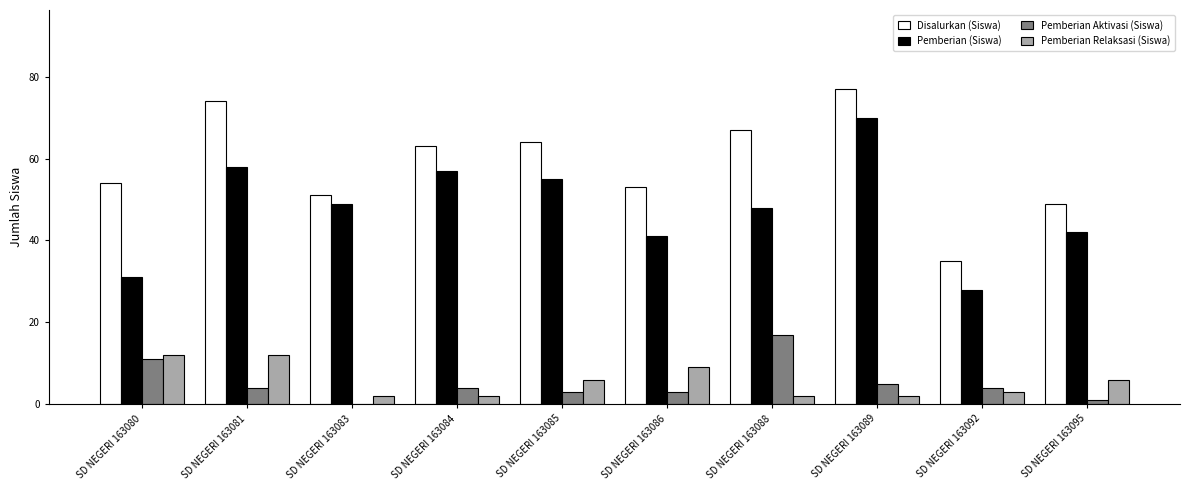

What is the sum of all Disalurkan (Siswa) values?

587